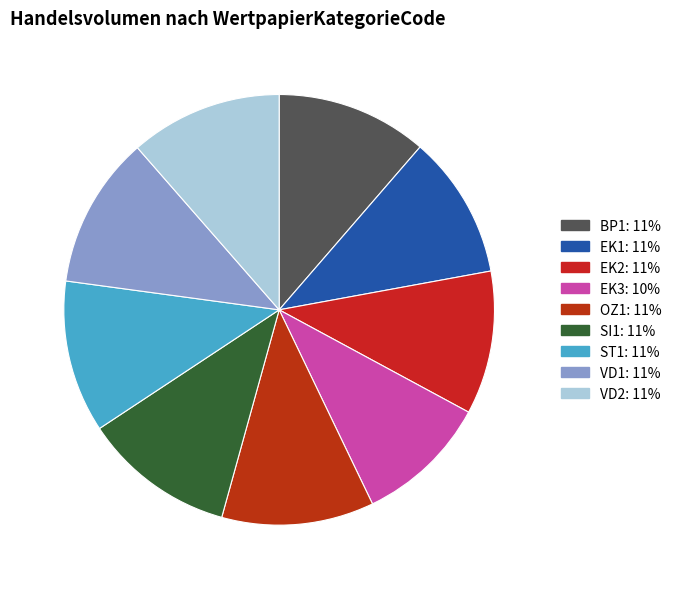

Does any single category account for the majority?

No